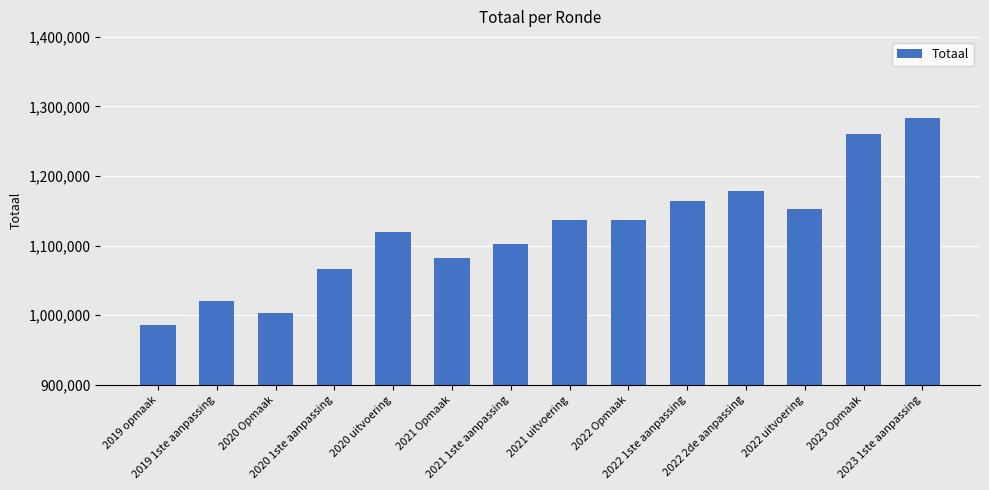

Does the chart contain any negative values?

No